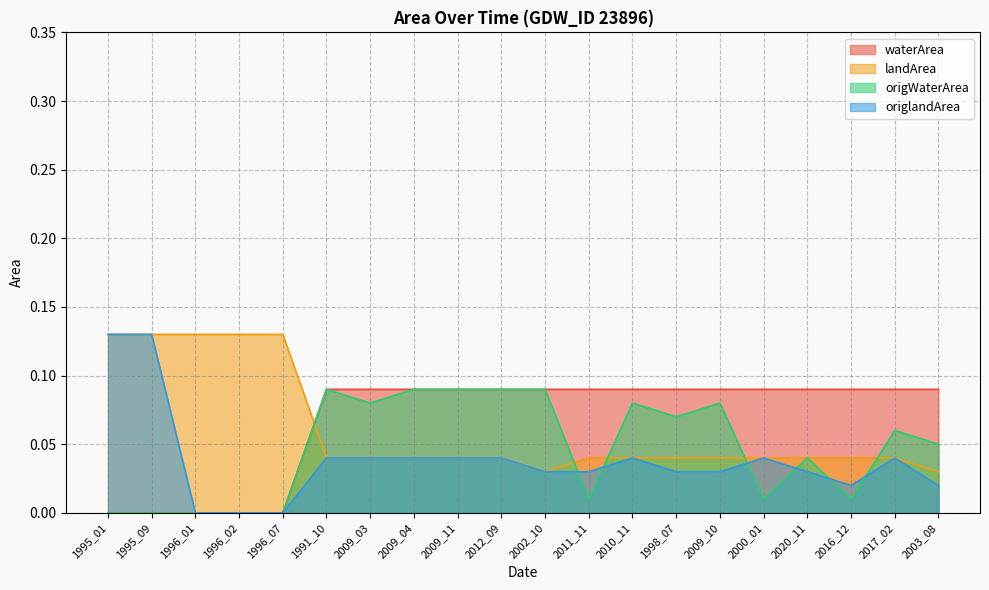

List the labels in order of landArea value, largest first.

1995_01, 1995_09, 1996_01, 1996_02, 1996_07, 1991_10, 2009_03, 2009_04, 2009_11, 2012_09, 2011_11, 2010_11, 1998_07, 2009_10, 2000_01, 2020_11, 2016_12, 2017_02, 2002_10, 2003_08